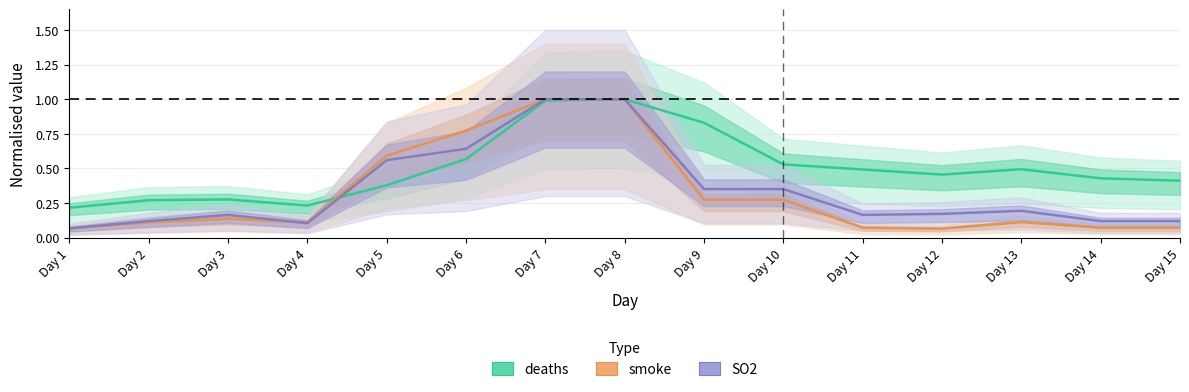

At how many categories does at least one series exceed 0?

15